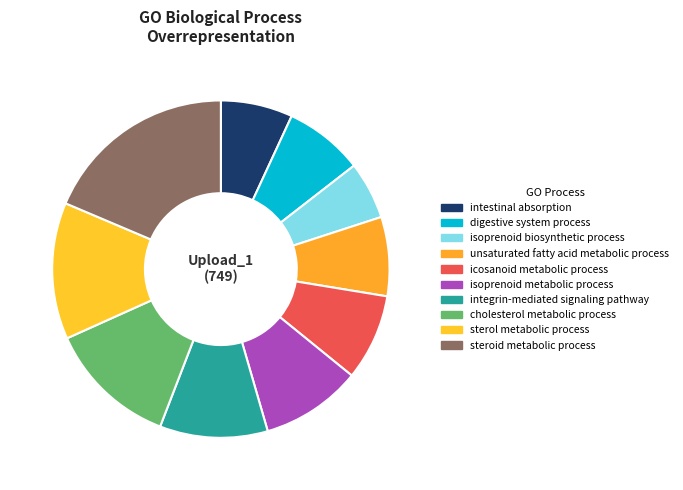

How many slices are in this pie chart?

10